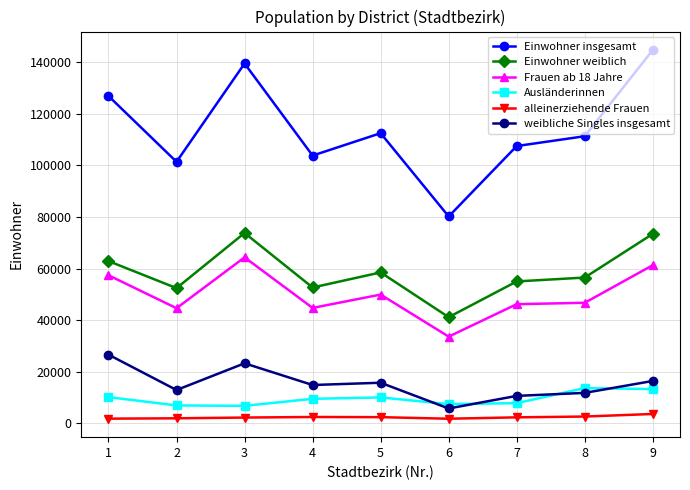

True or false: alleinerziehende Frauen and Einwohner weiblich cross at least once.

False